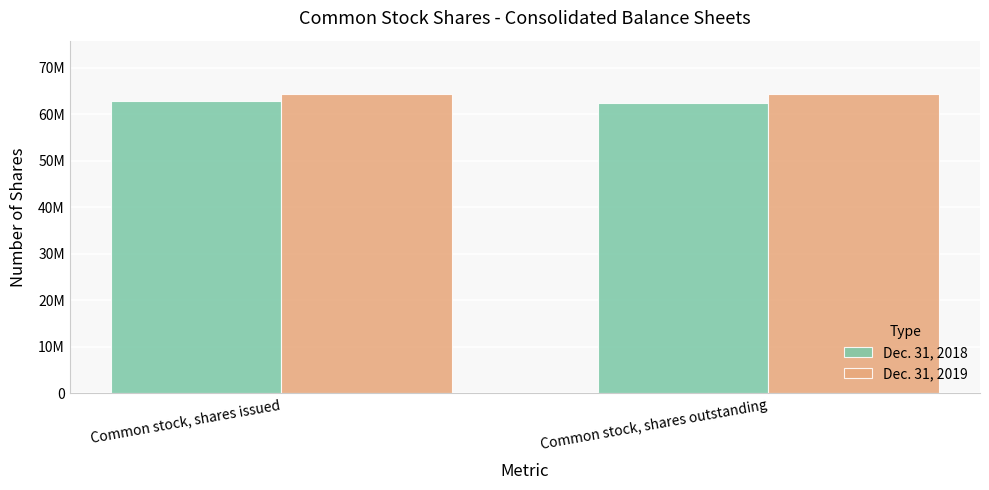

Rank the series by their maximum value, from lowest to highest.

Dec. 31, 2018, Dec. 31, 2019